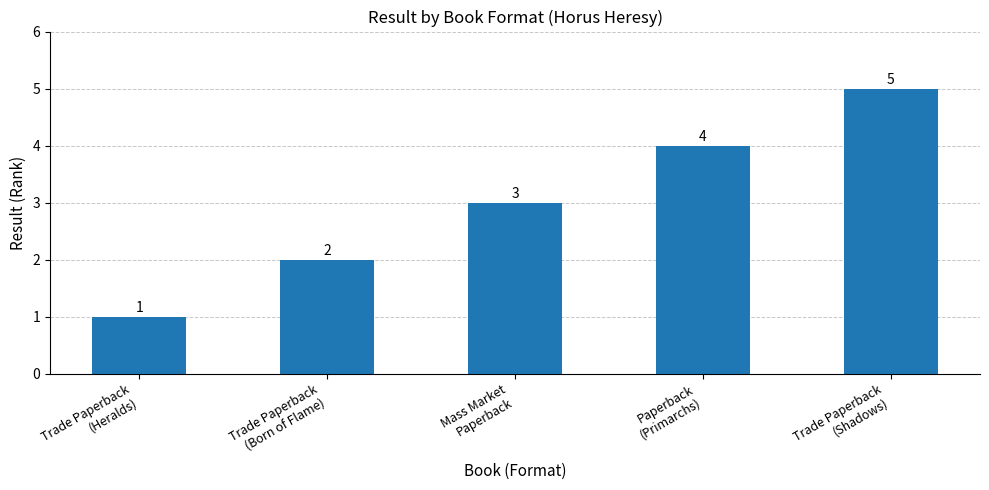

Between Paperback
(Primarchs) and Trade Paperback
(Shadows), which is larger?

Trade Paperback
(Shadows)